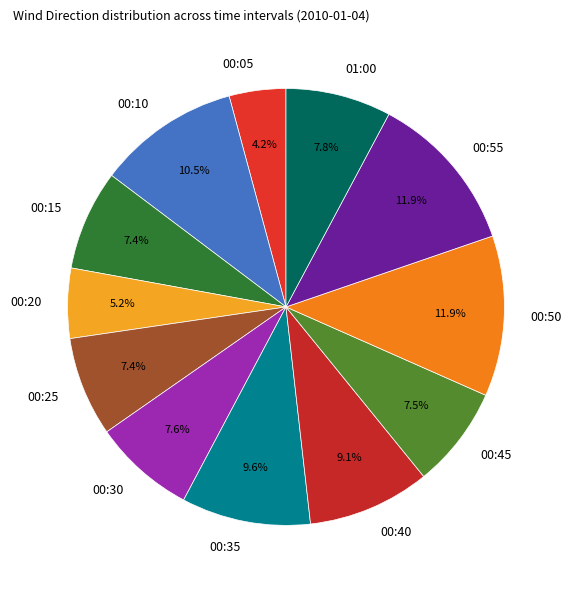

What is the total percentage of 00:50 and 00:55?

23.8%